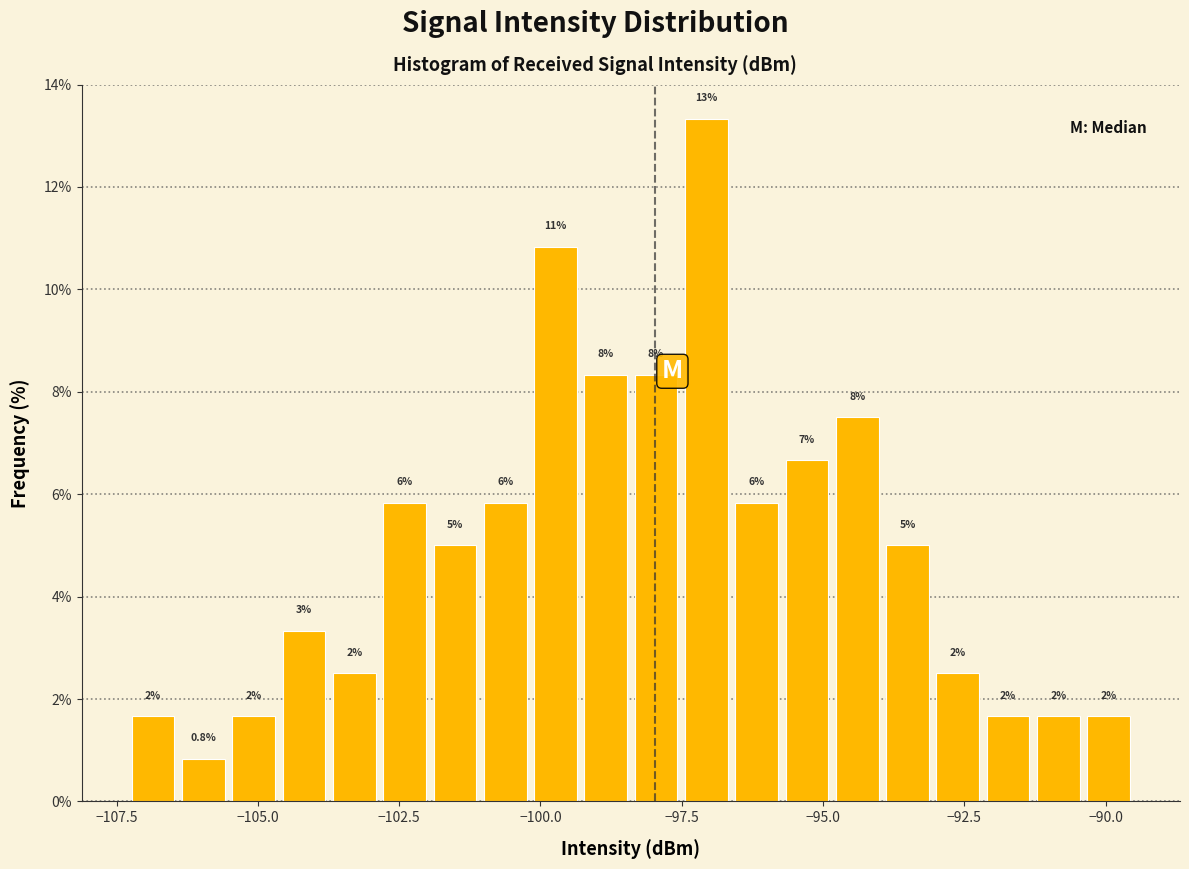

Read against the x-axis, roughly where is the centre of the tallest bar?

-97.0